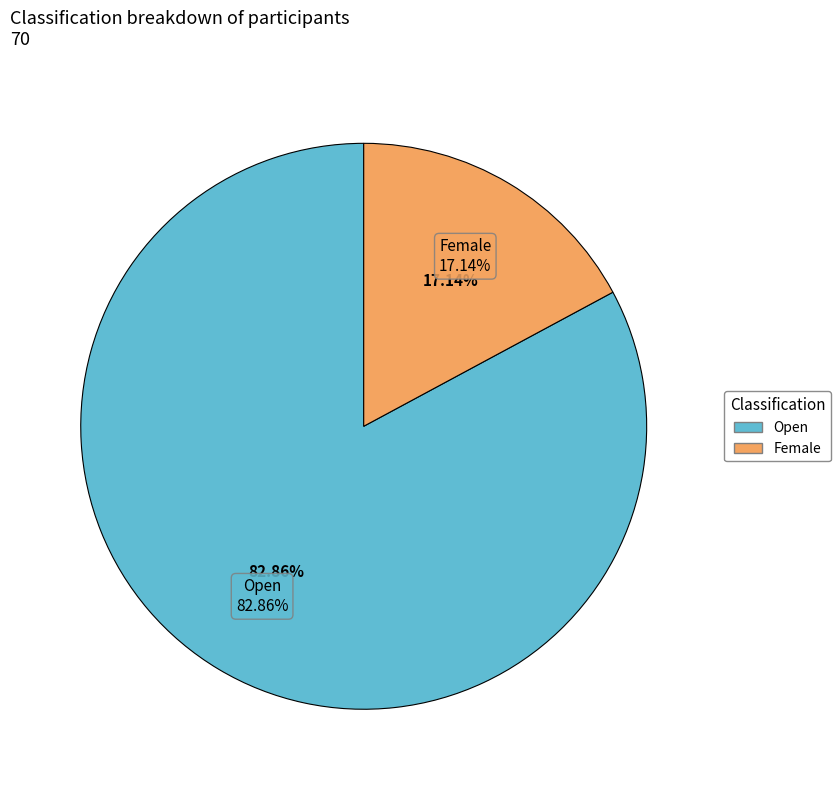

What percentage do Open and Female together represent?

100.0%